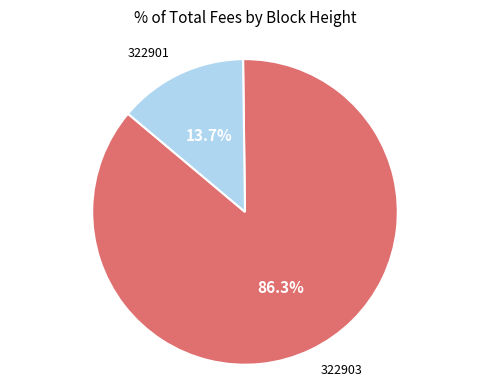

Is there any slice that represents more than half of the pie?

Yes